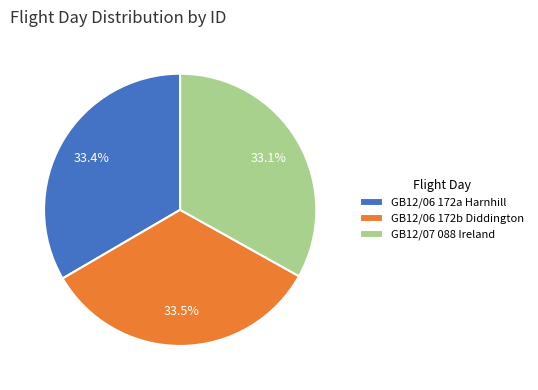

How many segments does this pie chart have?

3